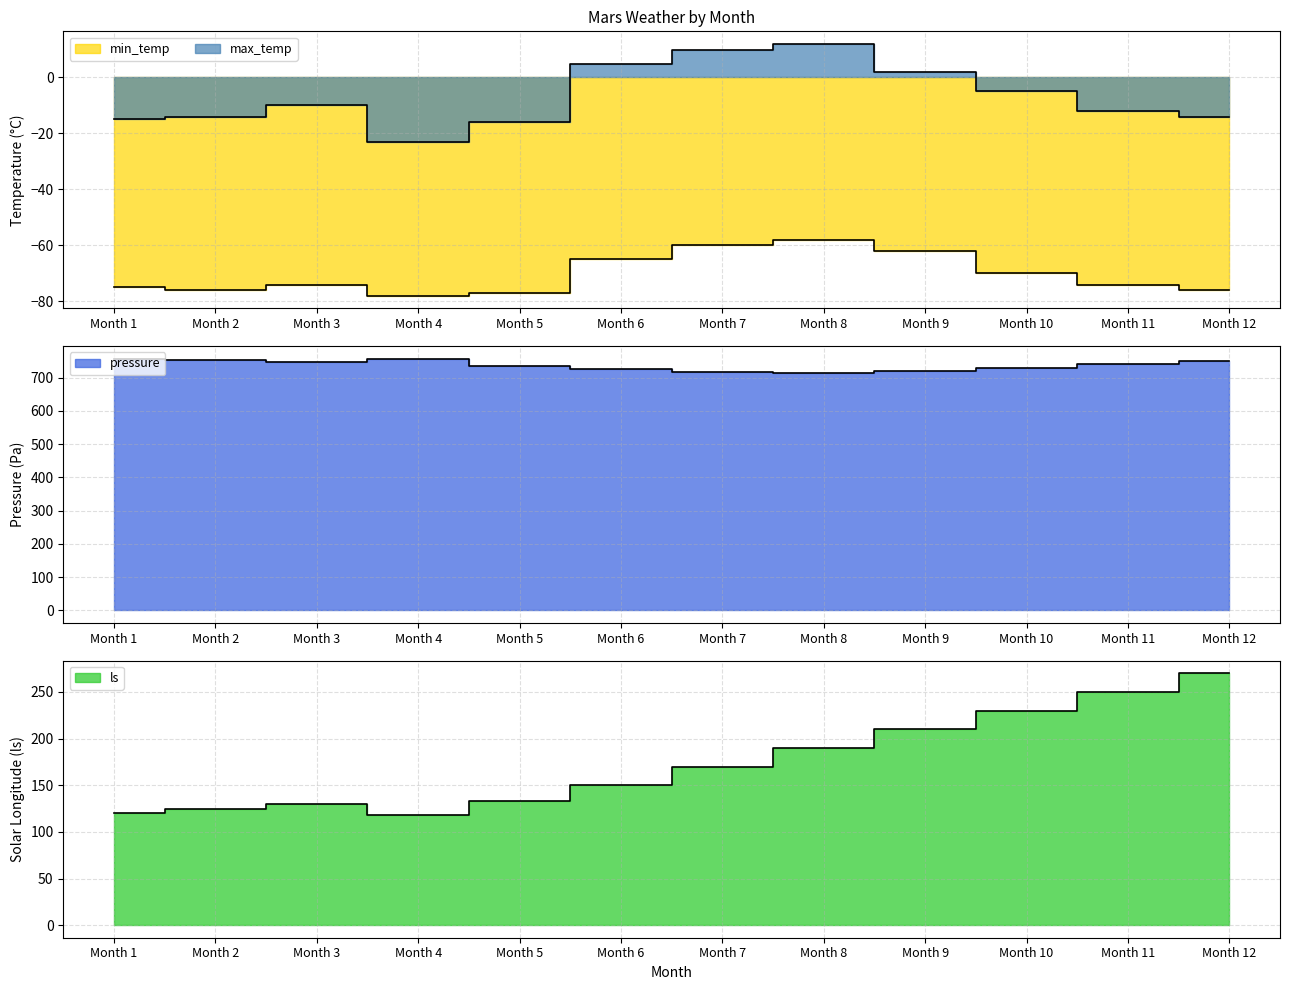

At which label does ls reach its minimum?

Month 4